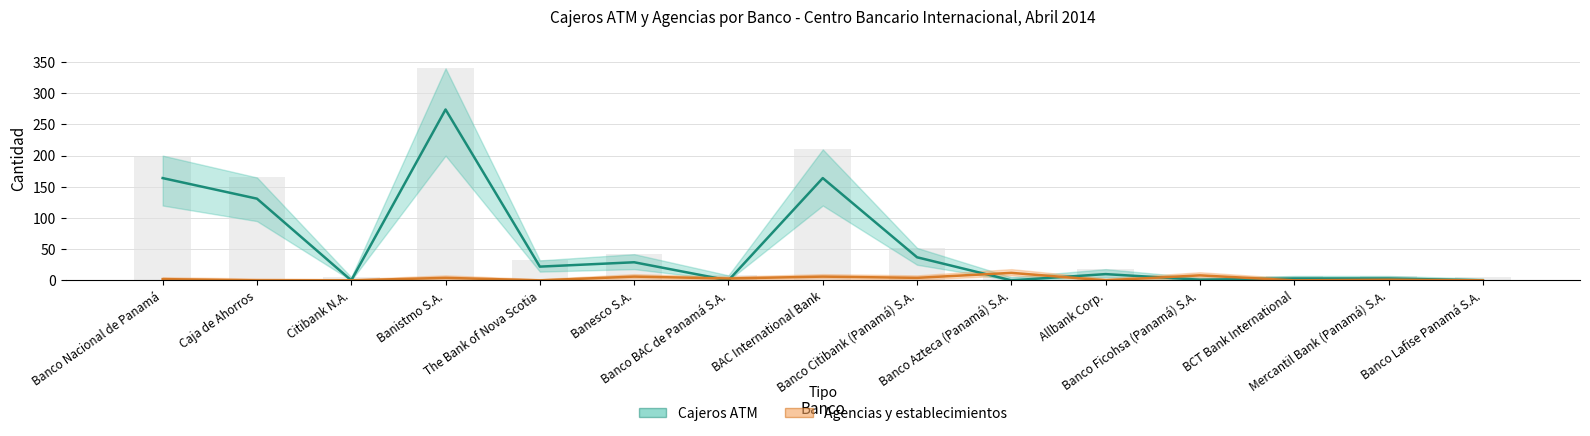

Reading right to left, list all the values displayed in this chart.

Cajeros ATM: 0	3	3	1	10	0	37	164	0	29	22	274	0	131	164
Agencias y establecimientos: 0	1	0	8	0	12	4	6	3	6	0	4	0	0	2